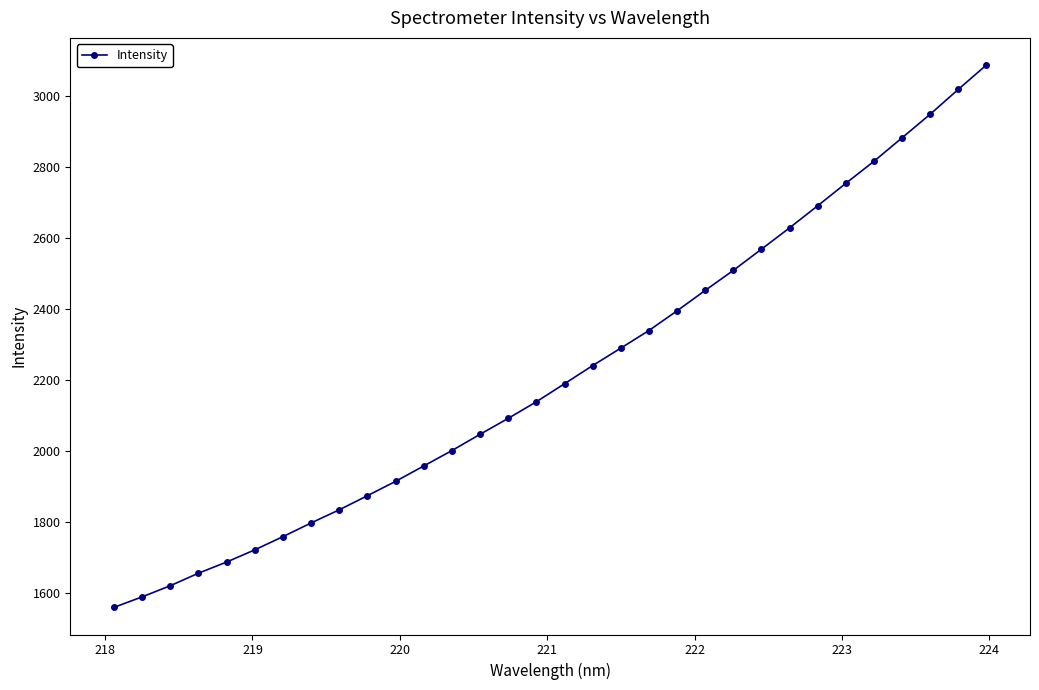

What is the average value?

2221.6